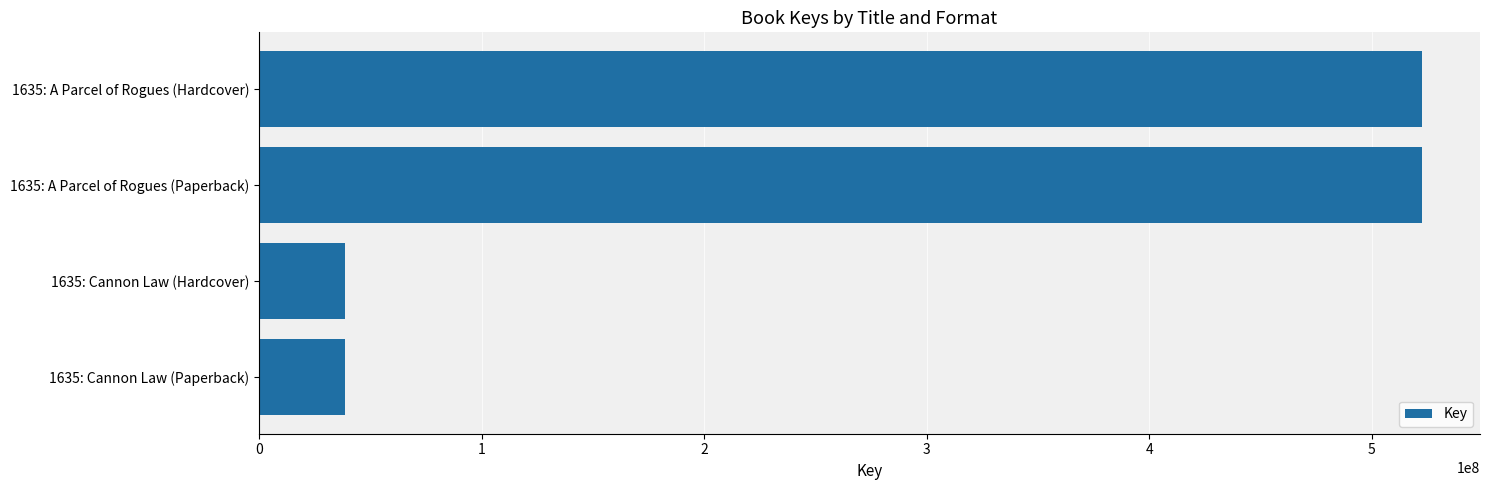

What is the minimum value shown in the chart?

38868042